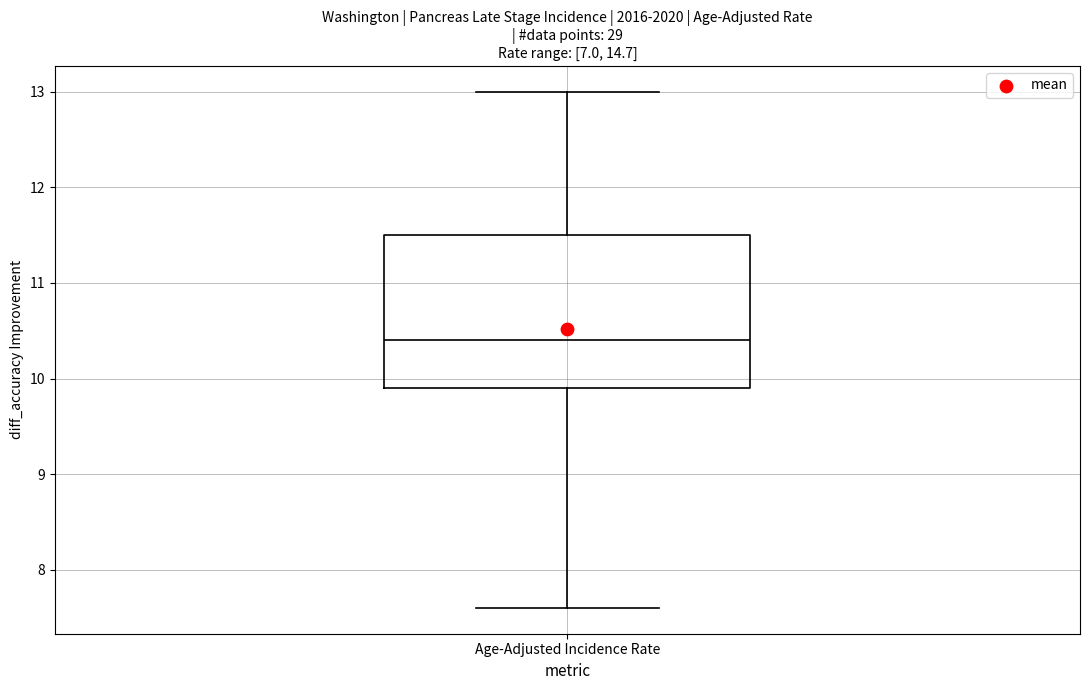

Read this box plot against the y-axis: the position of the median line, the range covered by the box, and the ends of both whiskers. The values are not printed on the chart, so give them approximately, as read against the axis.

median 10.4, box 9.9 to 11.5, whiskers 7.6 to 13.0